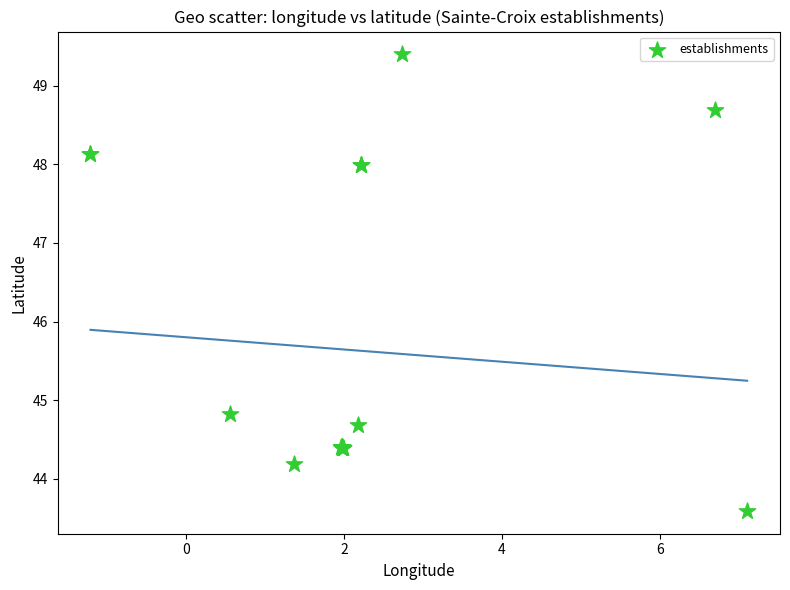

What Y value in the scatter plot is closest to 46?

44.8